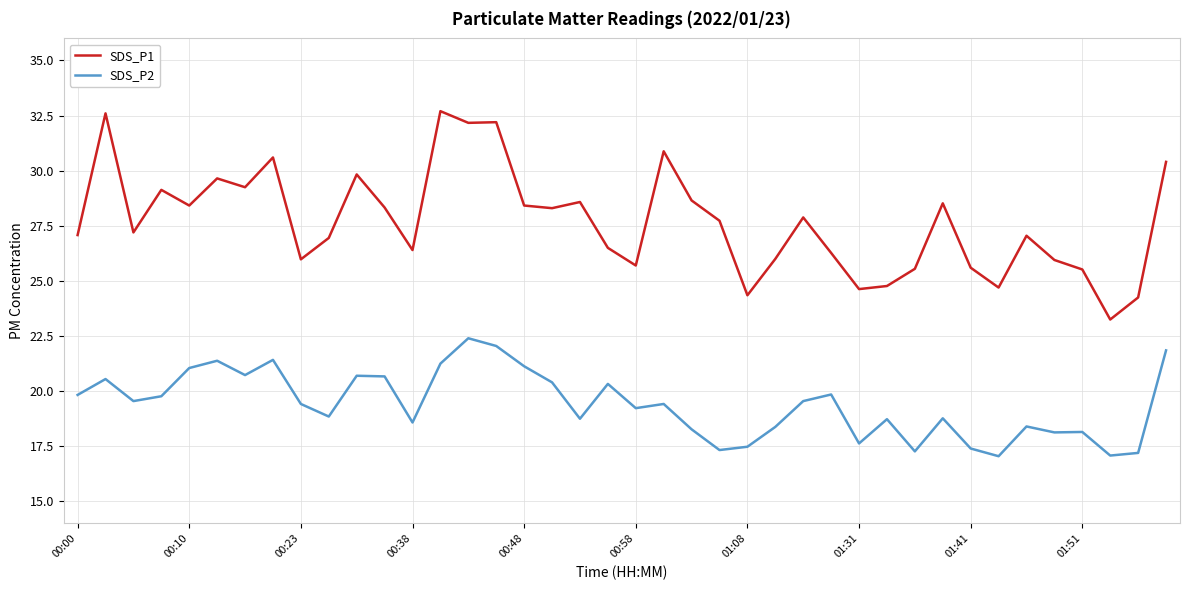

What is the lowest value of the SDS_P2 series?

17.1